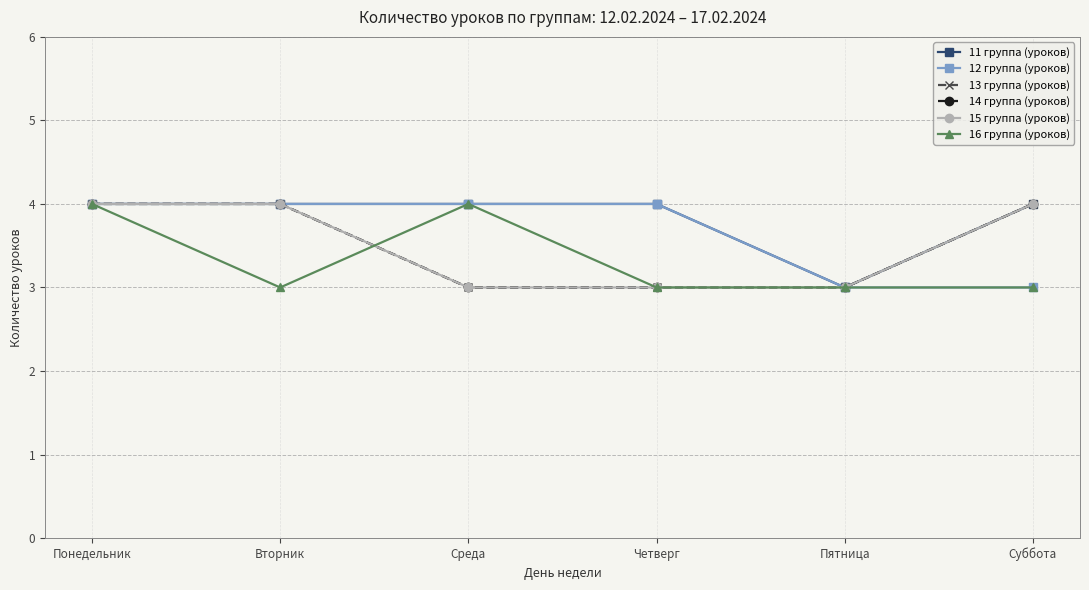

Does the chart have visible grid lines?

Yes